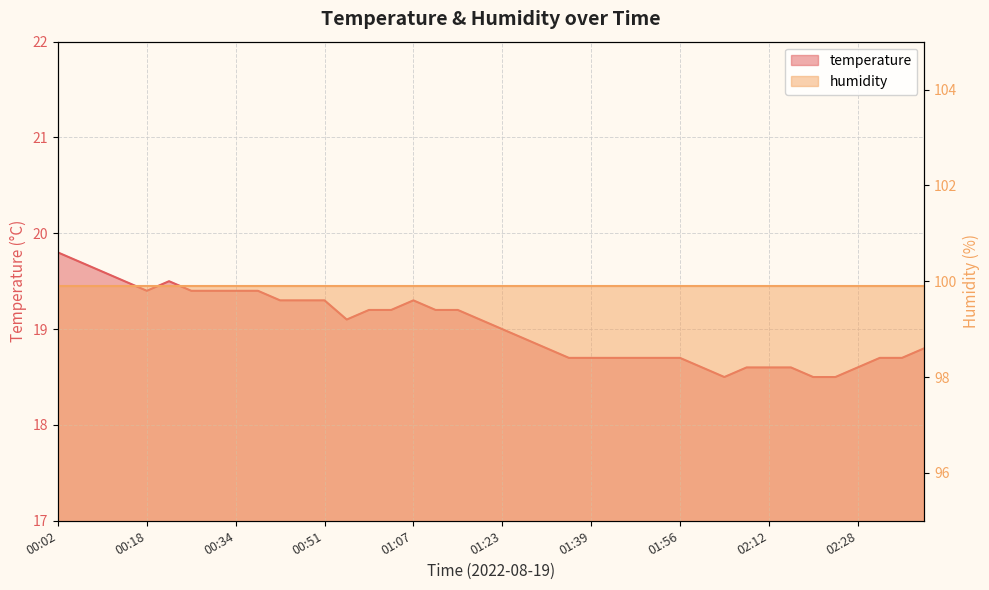

What is the minimum value shown in the chart?

18.5